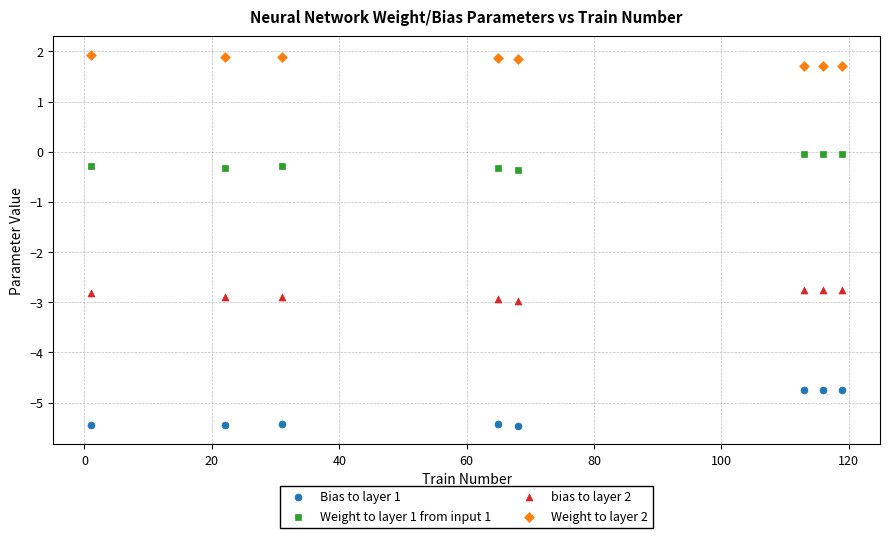

Which series reaches the maximum Y coordinate?

Weight to layer 2